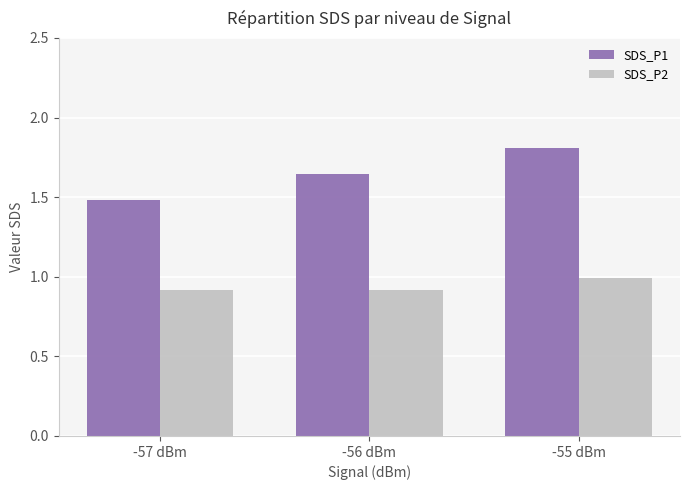

What is the smallest value displayed?

0.9